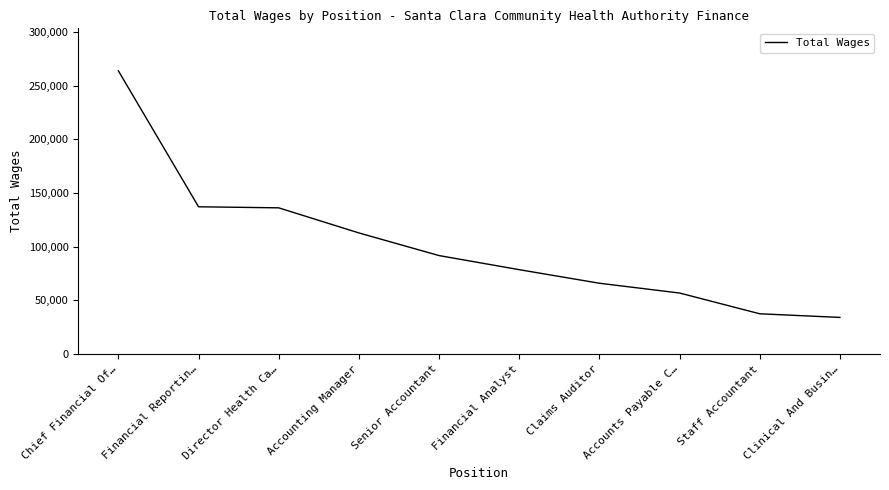

Between Accounting Manager and Financial Reportin…, which is larger?

Financial Reportin…